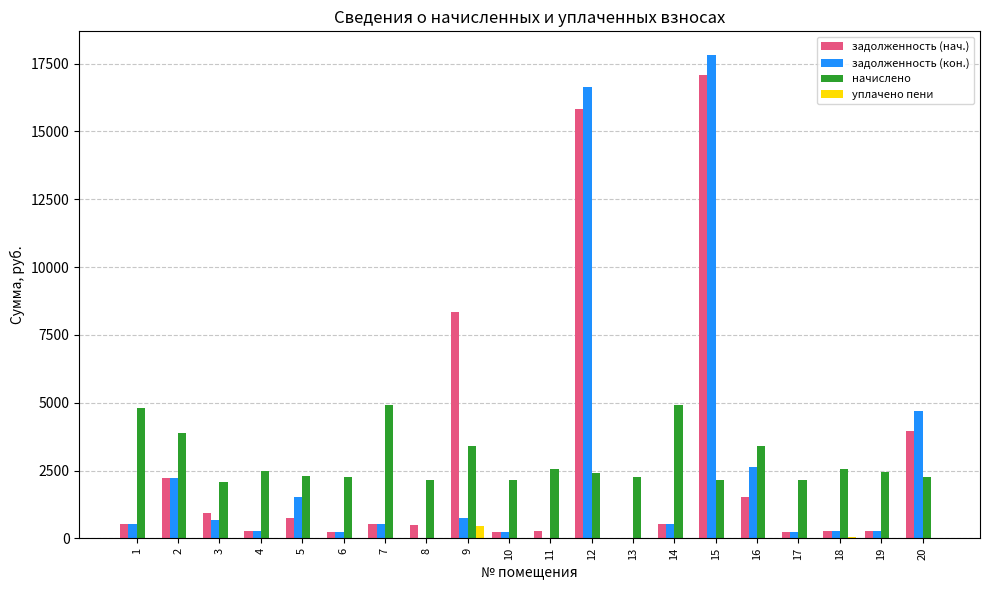

What is the average value of the начислено series?

2876.6